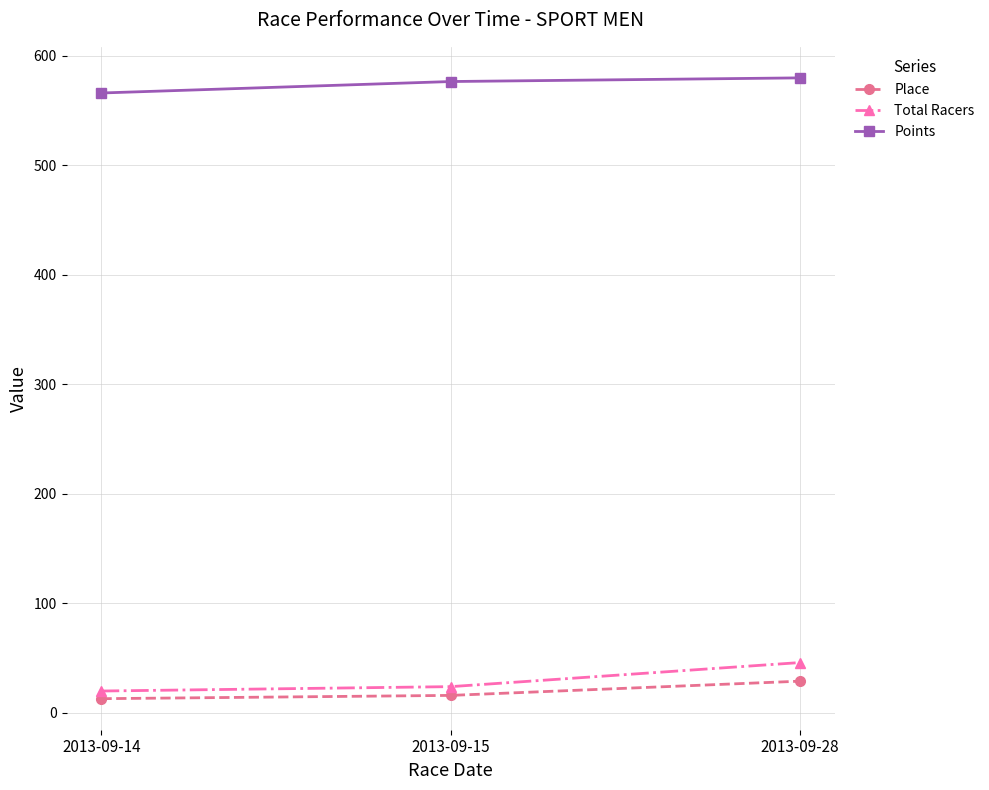

At how many categories does at least one series exceed 511?

3